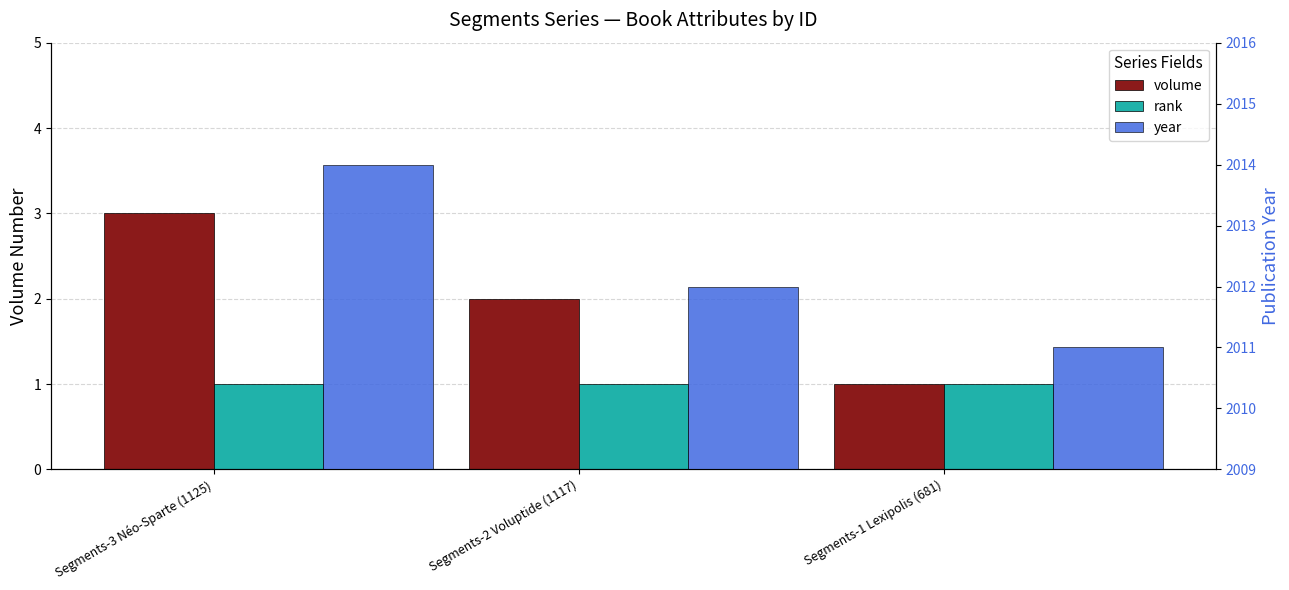

At Segments-1 Lexipolis (681), list the series in order from smallest to largest.

volume, rank, year